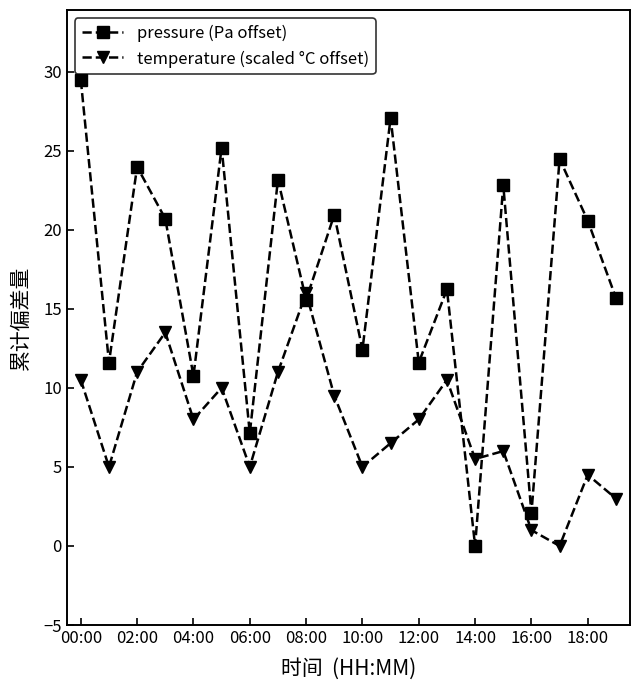

Which series ends up on top after the final intersection of temperature (scaled °C offset) and pressure (Pa offset)?

pressure (Pa offset)